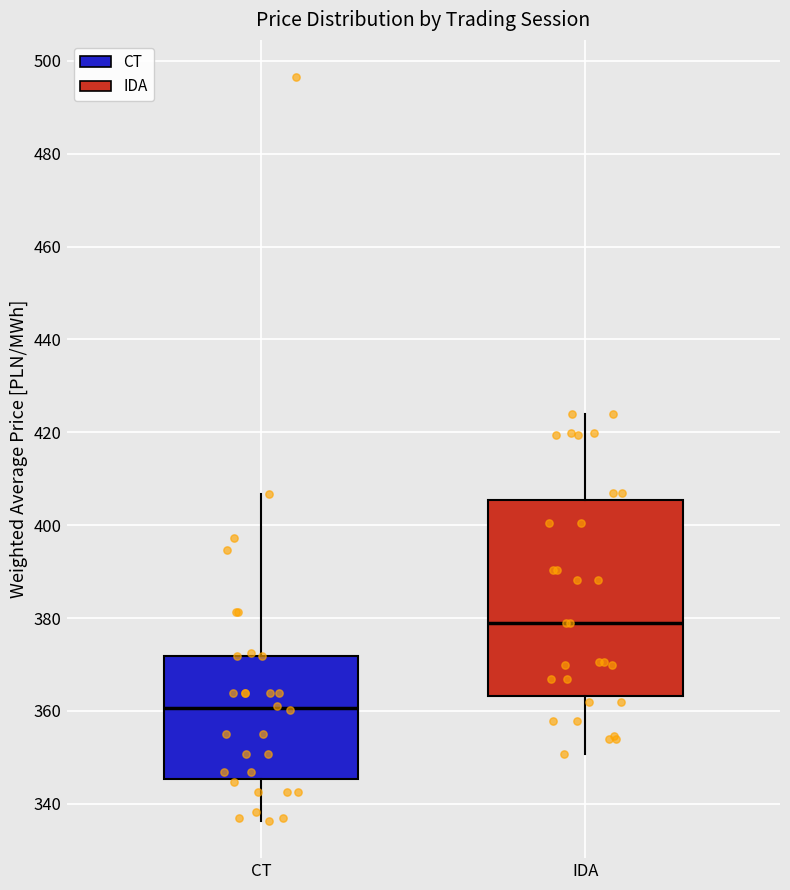

Comparing the boxes themselves (not the whiskers), which one is the tallest?

IDA